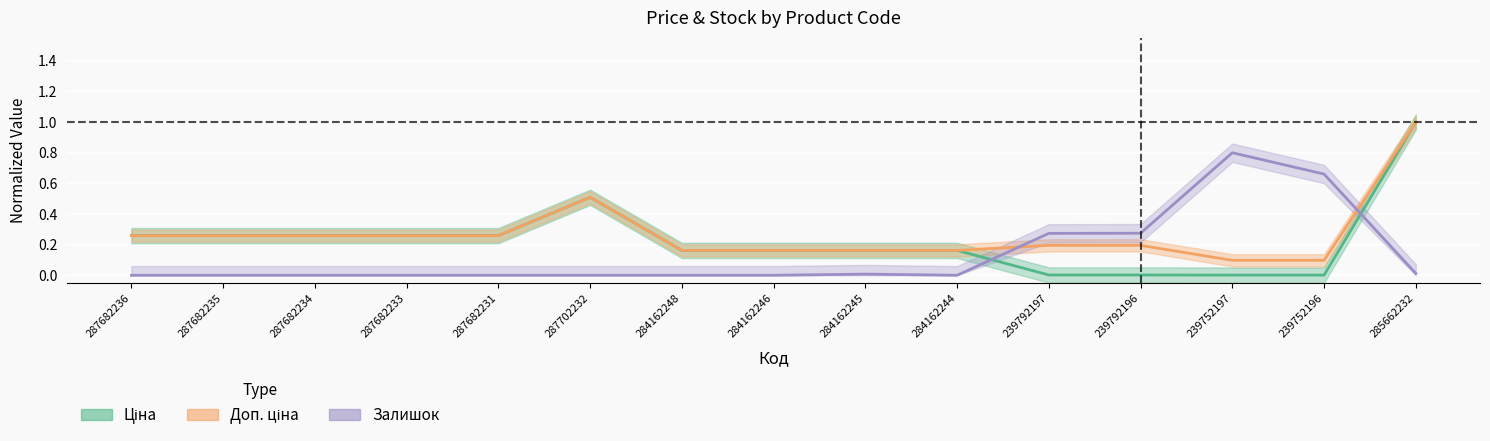

At which category is the sum across all series the highest?

285662232